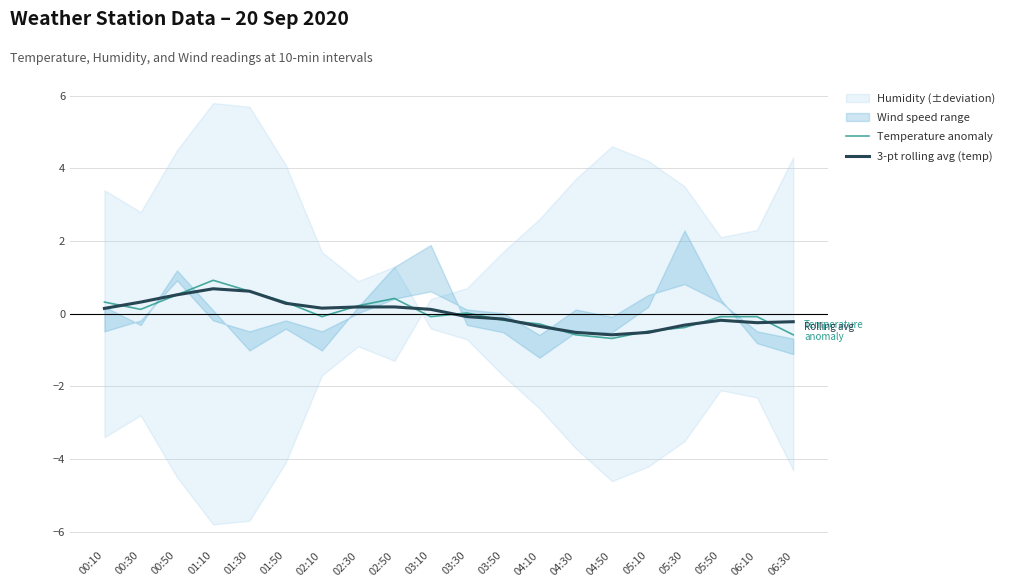

List the series in order of their overall mean, highest first.

3-pt rolling avg (temp), Temperature anomaly